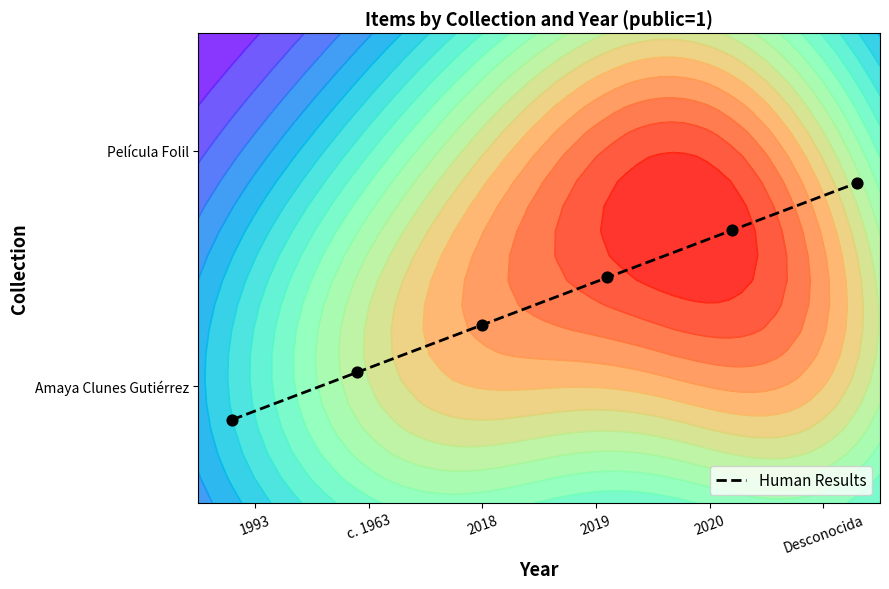

Count the number of categories in the chart.

6